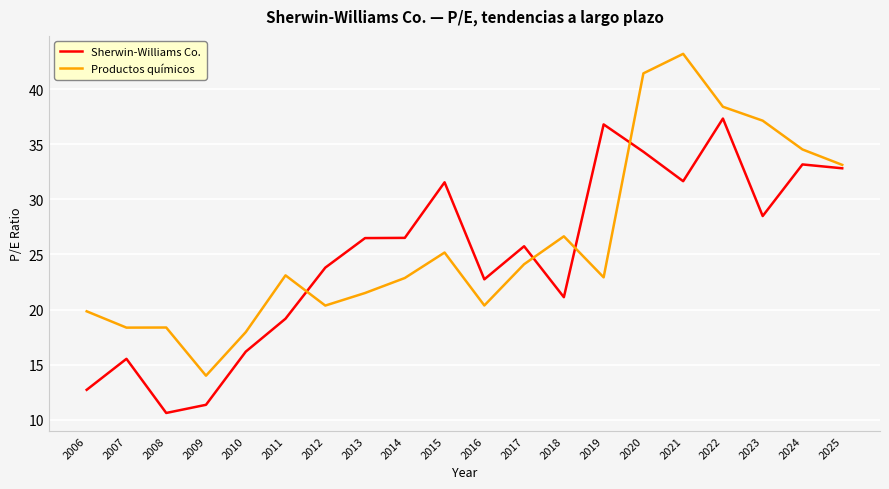

At 2019, list the series in order from largest to smallest.

Sherwin-Williams Co., Productos químicos